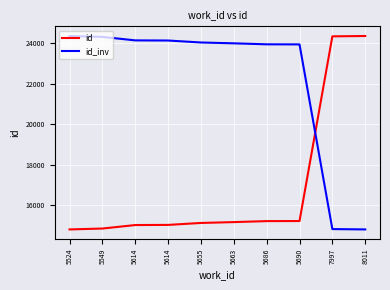

Reading left to right, list all the values displayed in this chart.

id: 5524=14787	5549=14831	5614=15004	5614=15011	5655=15108	5663=15150	5686=15199	5690=15203	7997=24352	8011=24369
id_inv: 5524=24369	5549=24325	5614=24152	5614=24145	5655=24048	5663=24006	5686=23957	5690=23953	7997=14804	8011=14787